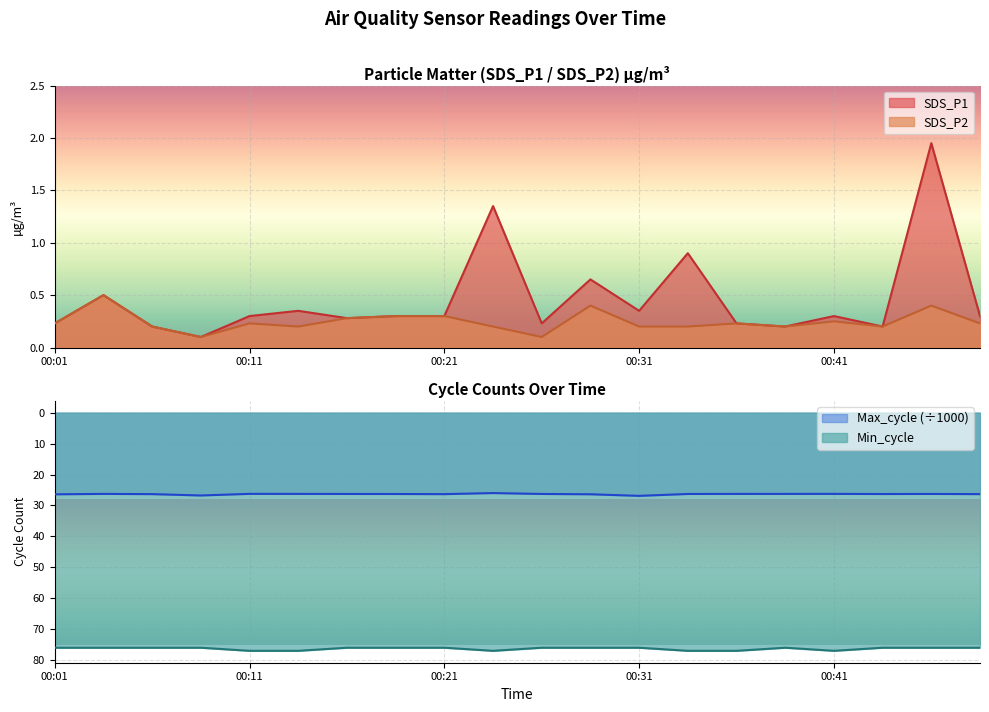

True or false: Min_cycle has a value of 127.4 at 00:16.

False